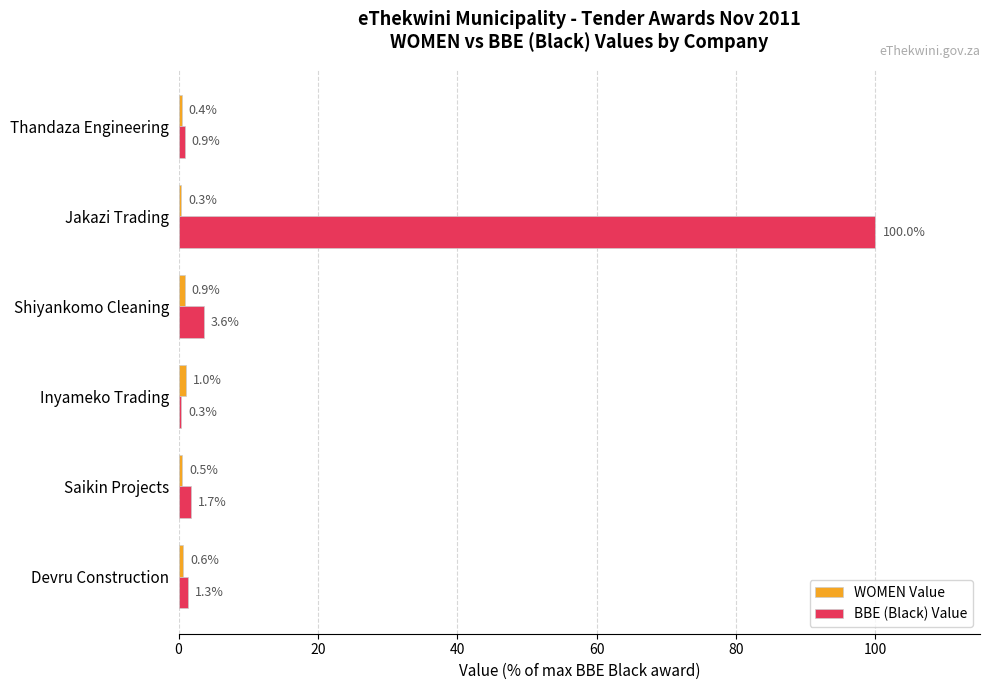

How many distinct data groups are displayed?

2